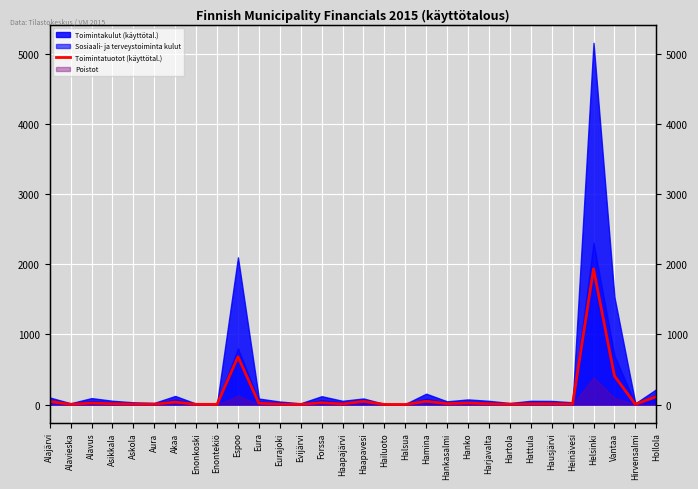

What is the ratio of the value at Alavus to the value at Akaa?

0.6